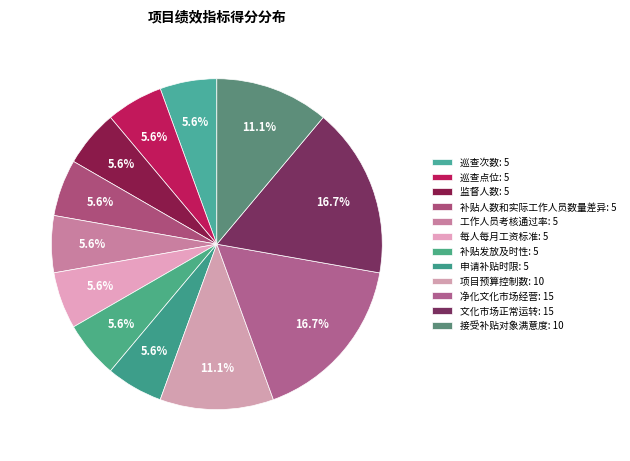

What is the change in value from 巡查次数 to 接受补贴对象满意度?

+5